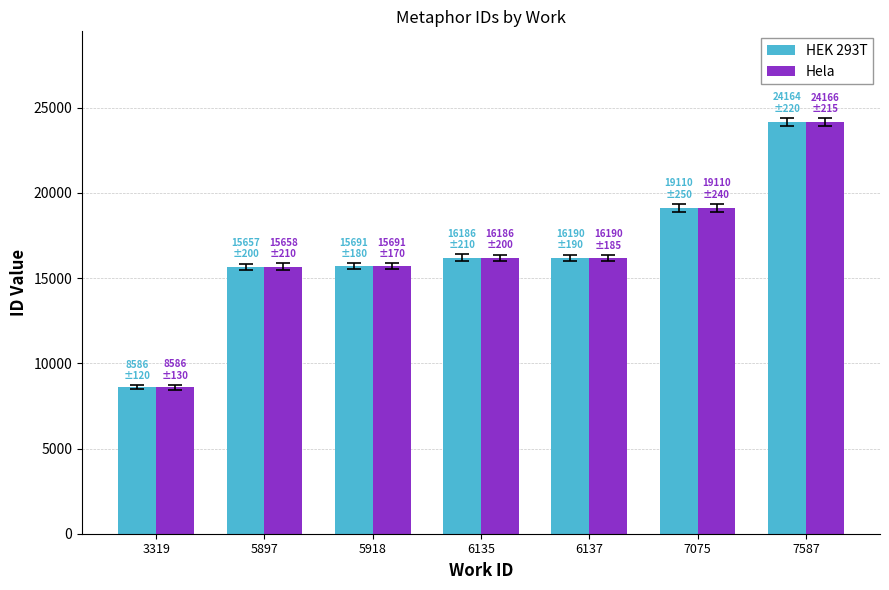

What is the sum of all Hela values?

115587